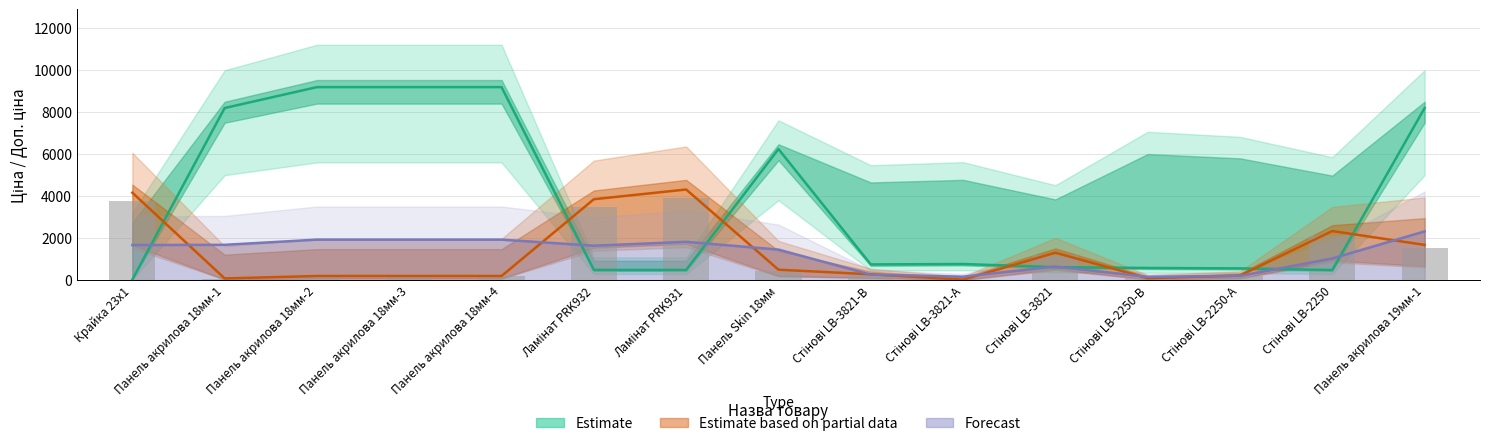

What is the minimum value for Ціна?

26.3